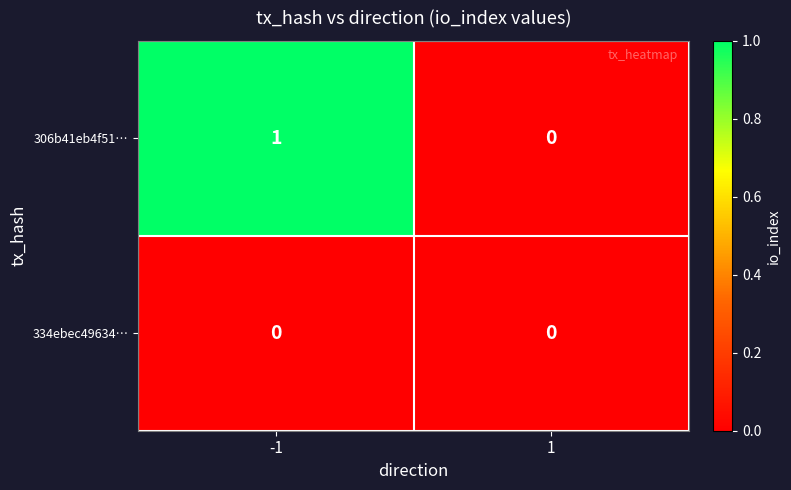

Which series has the largest total across all categories?

306b41eb4f51…